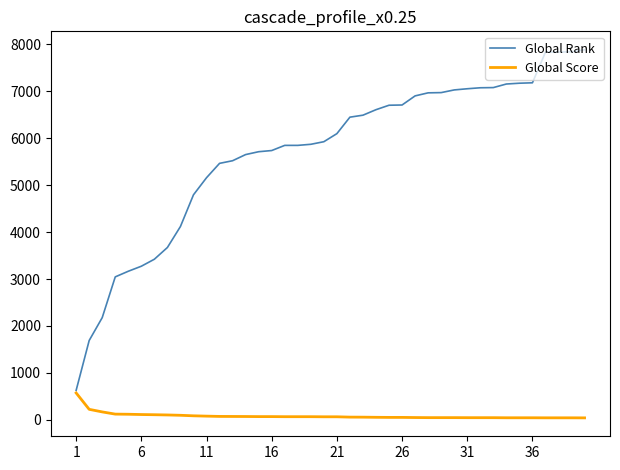

What is the smallest value displayed?

43